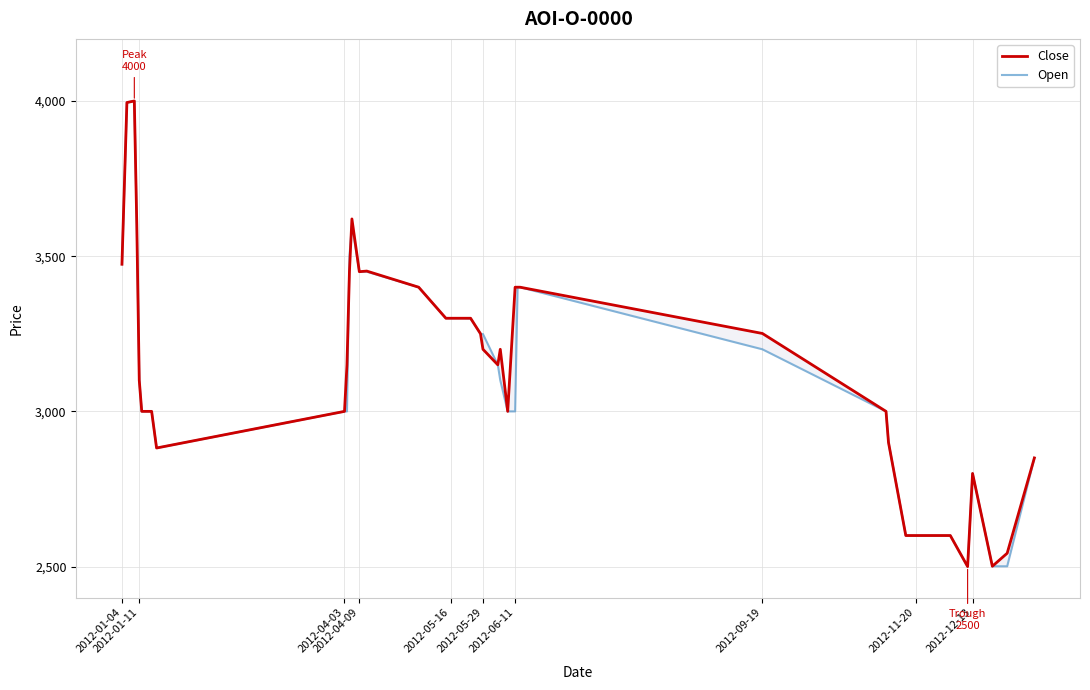

How many data points in Open are less than 3150?

20